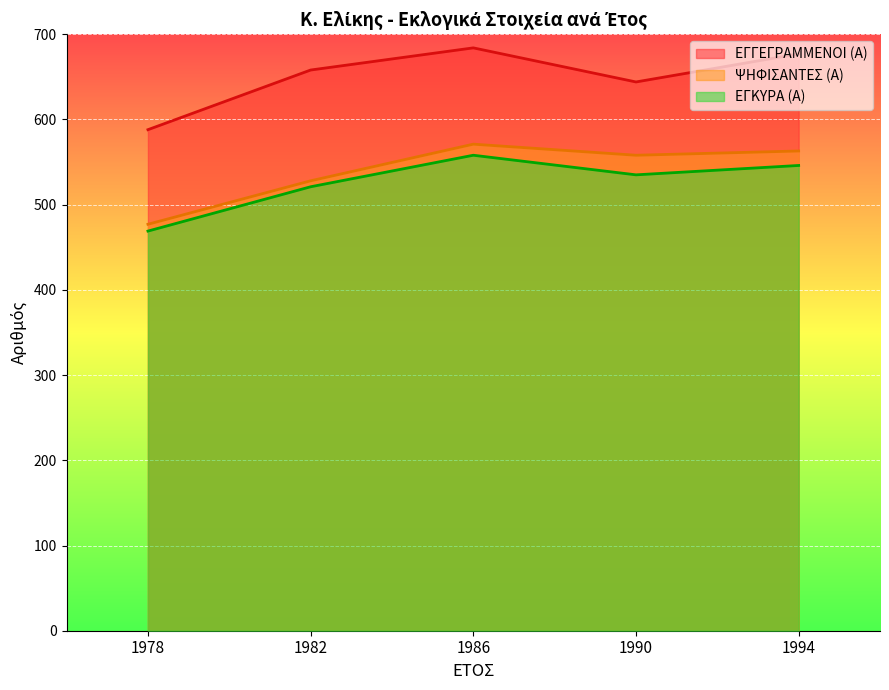

Does the chart display data point markers on the line(s)?

No